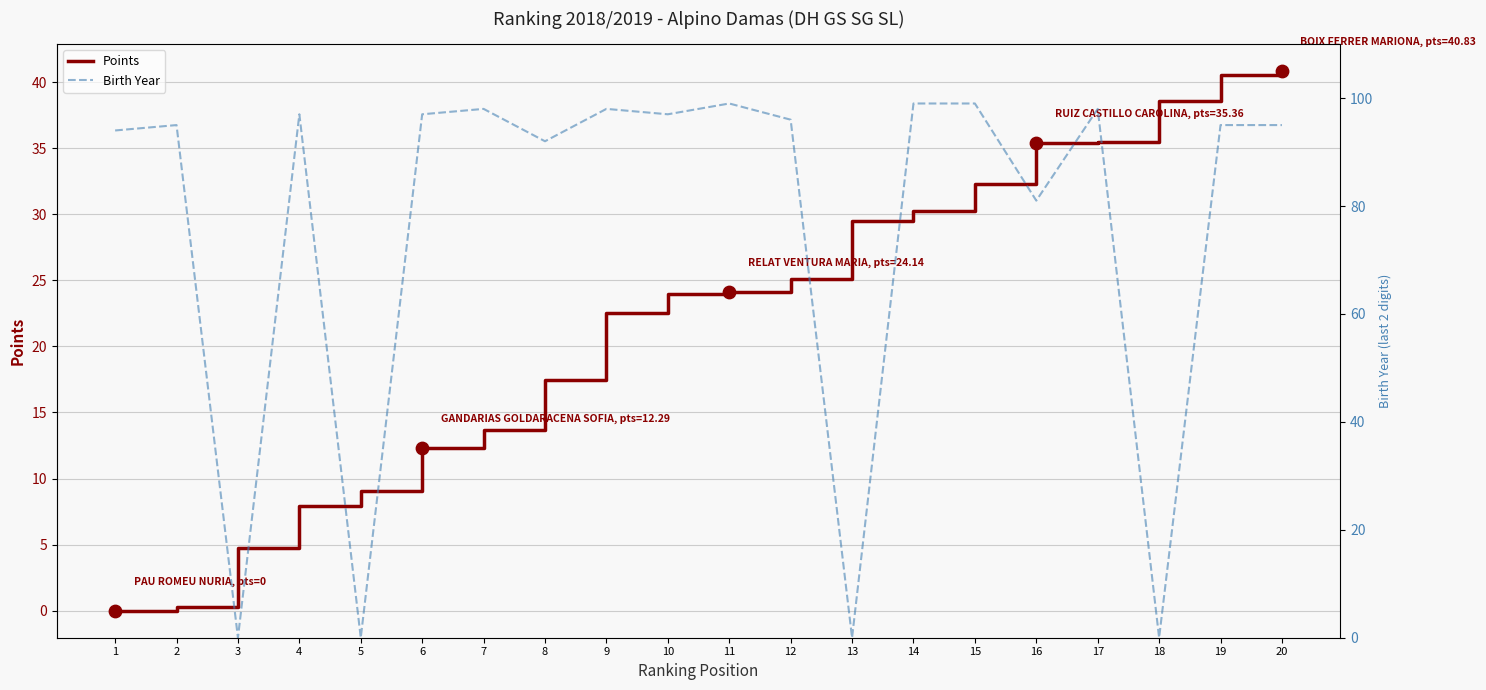

What are all the series names shown in the legend?

Points, Birth Year